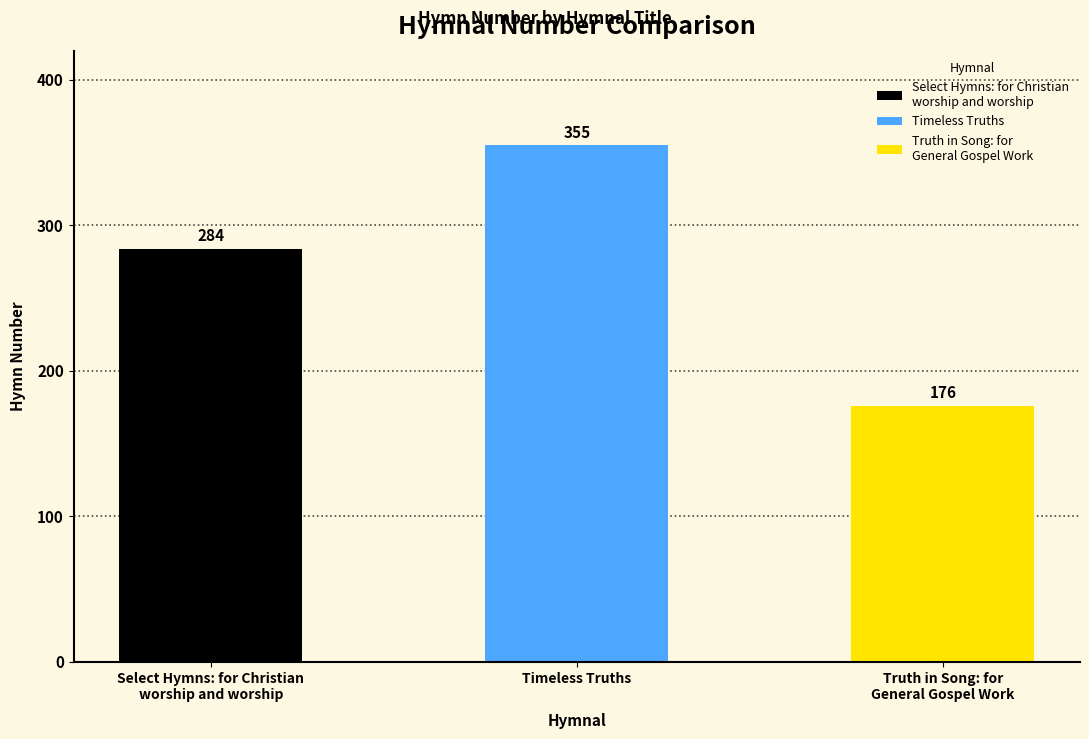

Reading left to right, what are all the values shown in this chart?

284	355	176